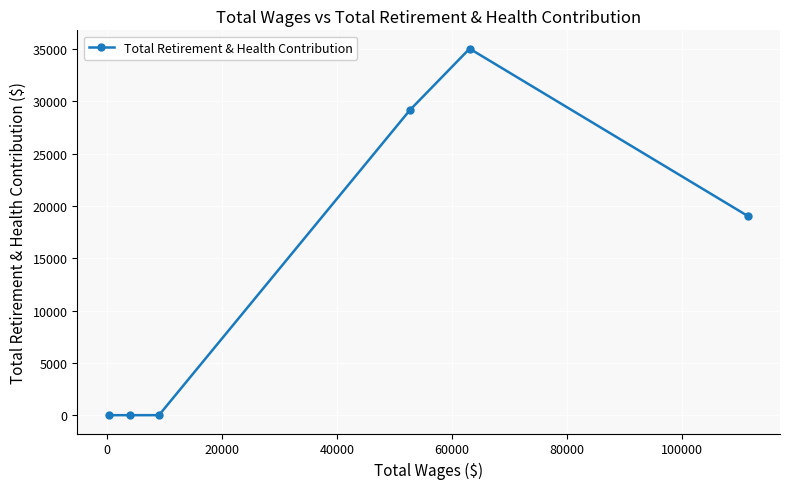

How many distinct data groups are displayed?

1